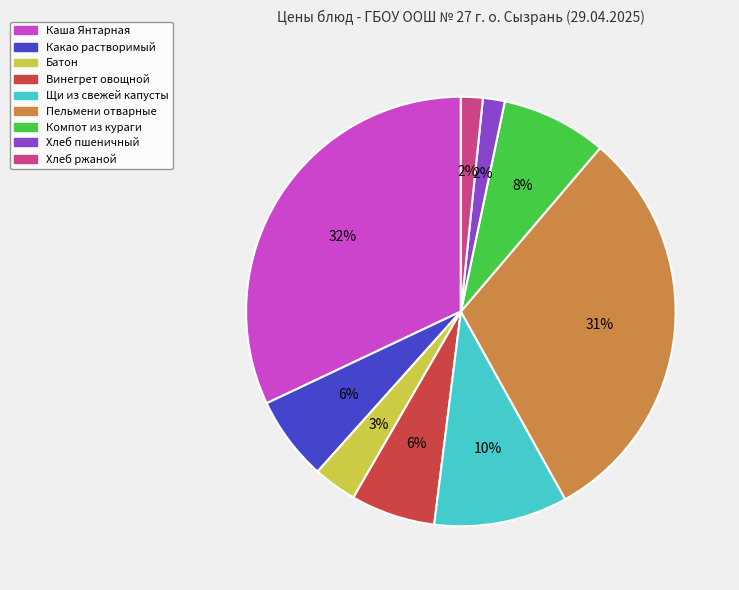

To the nearest percent, what is the average slice percentage?

11%